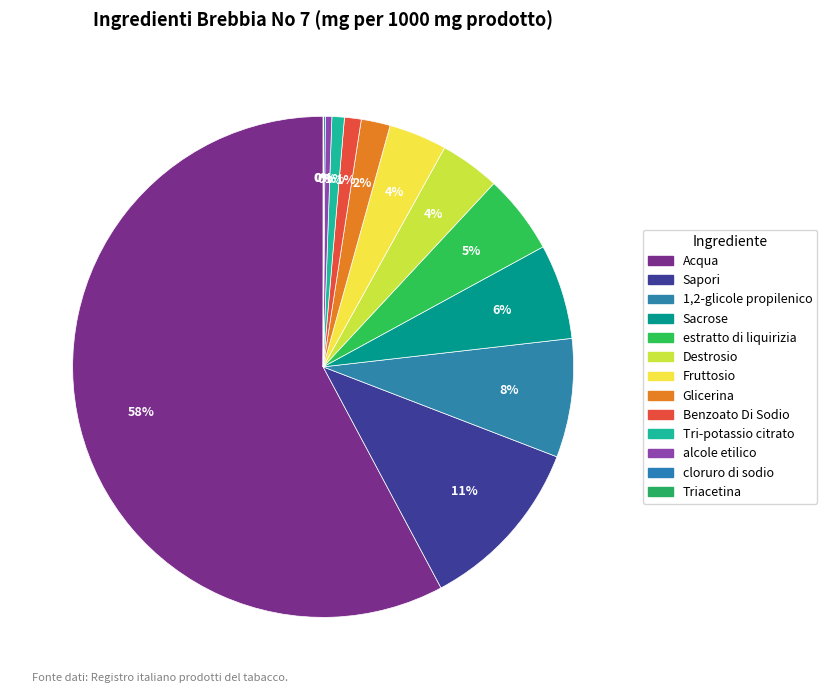

How many segments does this pie chart have?

13